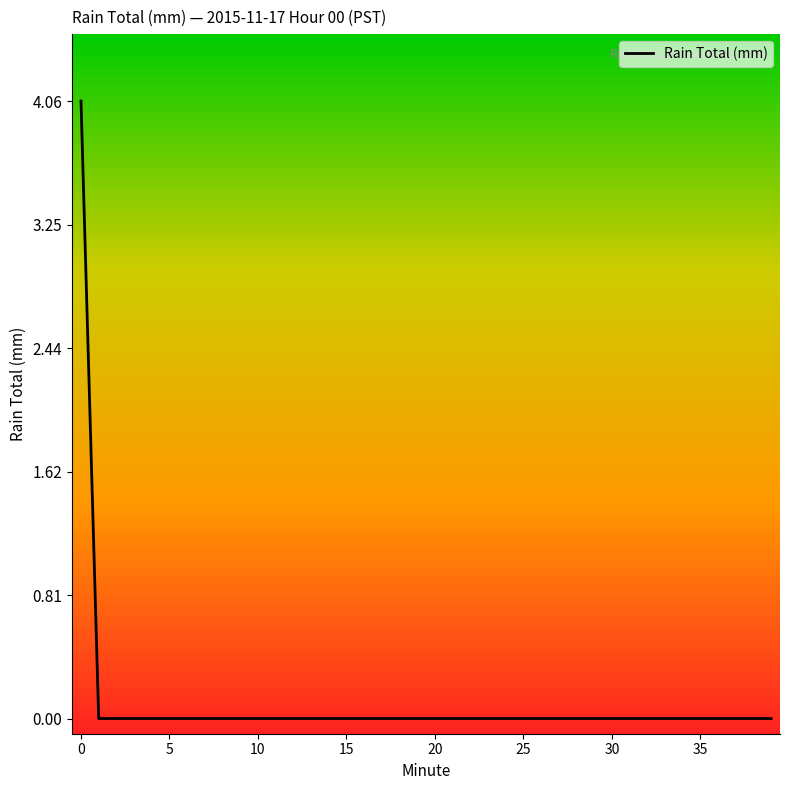

What is the greatest value displayed?

4.1